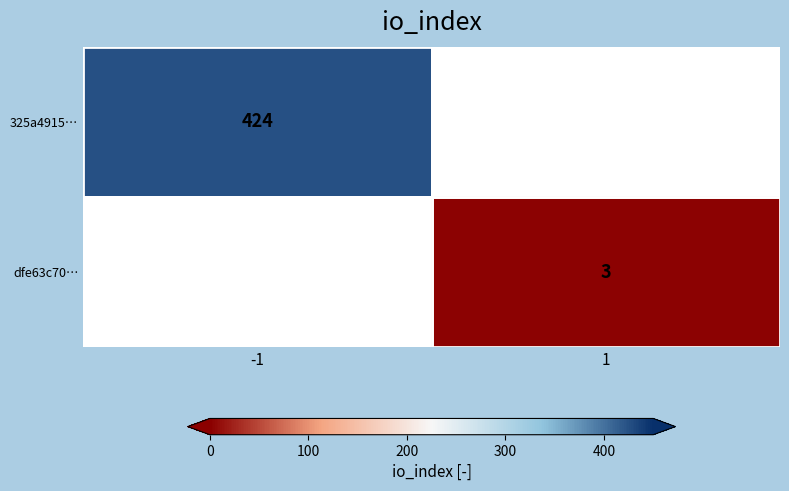

True or false: 325a4915… has a value of 424 at -1.

True